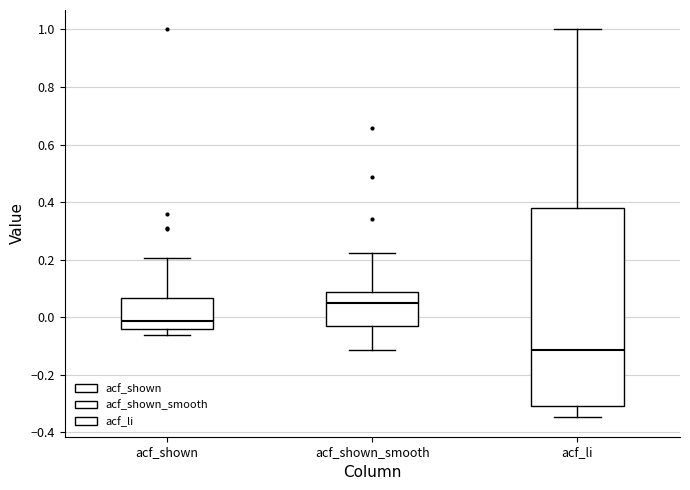

Comparing the boxes themselves (not the whiskers), which one is the tallest?

acf_li